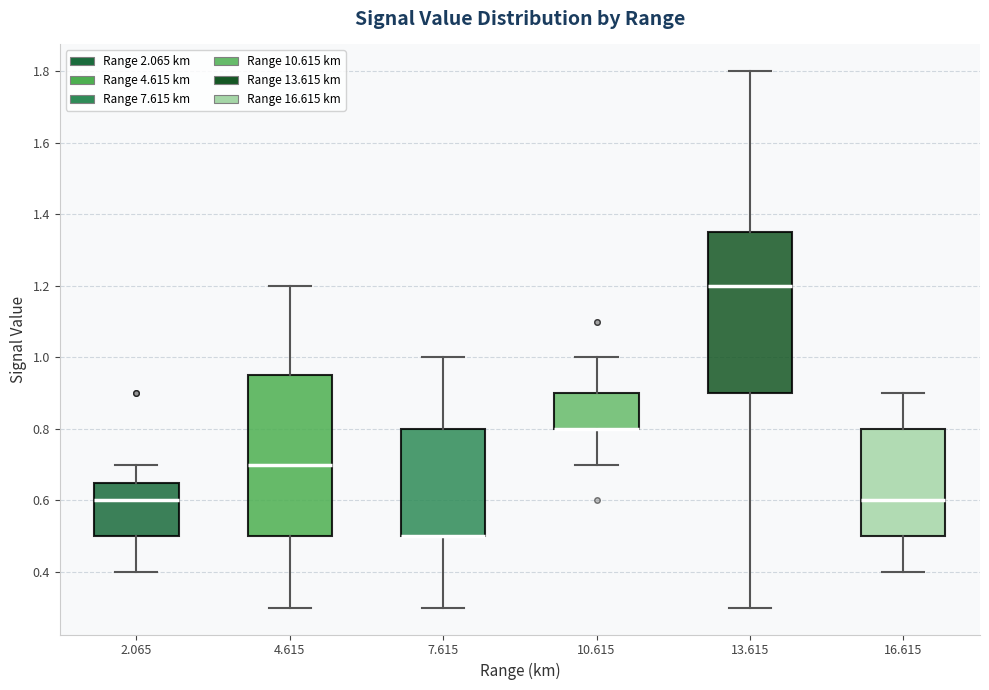

Reading left to right, transcribe this box plot: for each box, give where its median line is, the range the box spans, and where its two whiskers end, as read against the y-axis. The values are not printed on the chart, so give them approximately, as read against the axis.

2.065: median 0.60, box 0.50 to 0.66, whiskers 0.40 to 0.70
4.615: median 0.70, box 0.50 to 0.96, whiskers 0.30 to 1.20
7.615: median 0.50 (drawn on the box's lower edge), box 0.50 to 0.80, whiskers 0.30 to 1.00
10.615: median 0.80 (drawn on the box's lower edge), box 0.80 to 0.90, whiskers 0.70 to 1.00
13.615: median 1.20, box 0.90 to 1.36, whiskers 0.30 to 1.80
16.615: median 0.60, box 0.50 to 0.80, whiskers 0.40 to 0.90